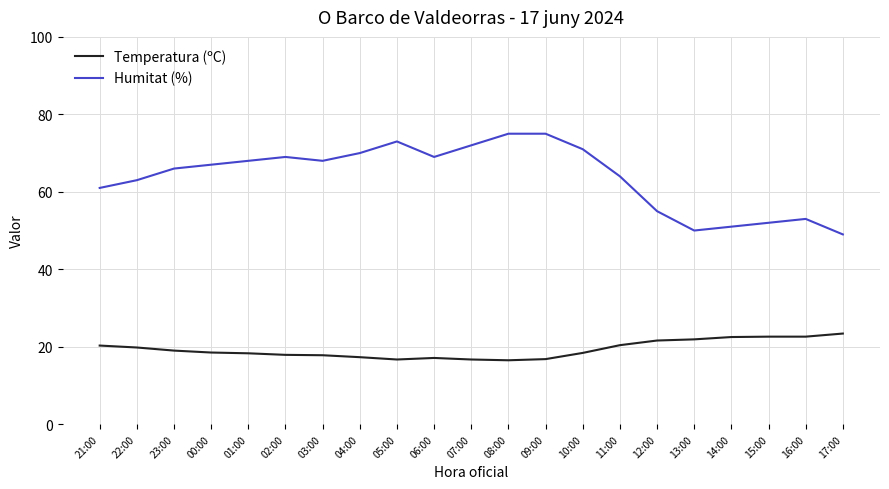

True or false: Temperatura (ºC) and Humitat (%) cross at least once.

False